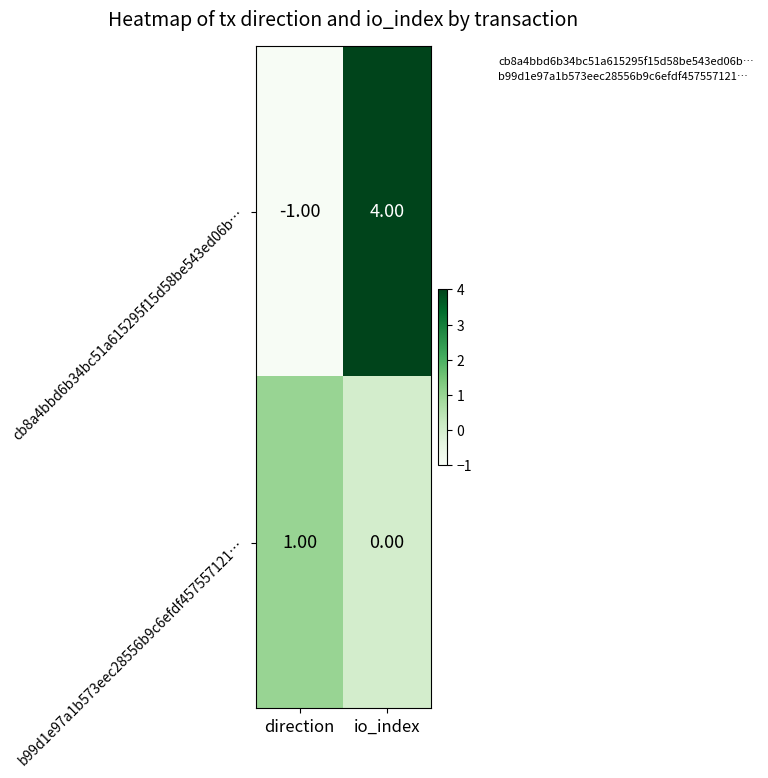

What is the sum of the cb8a4bbd6b34bc51a615295f15d58be543ed06b… values at direction and io_index?

3